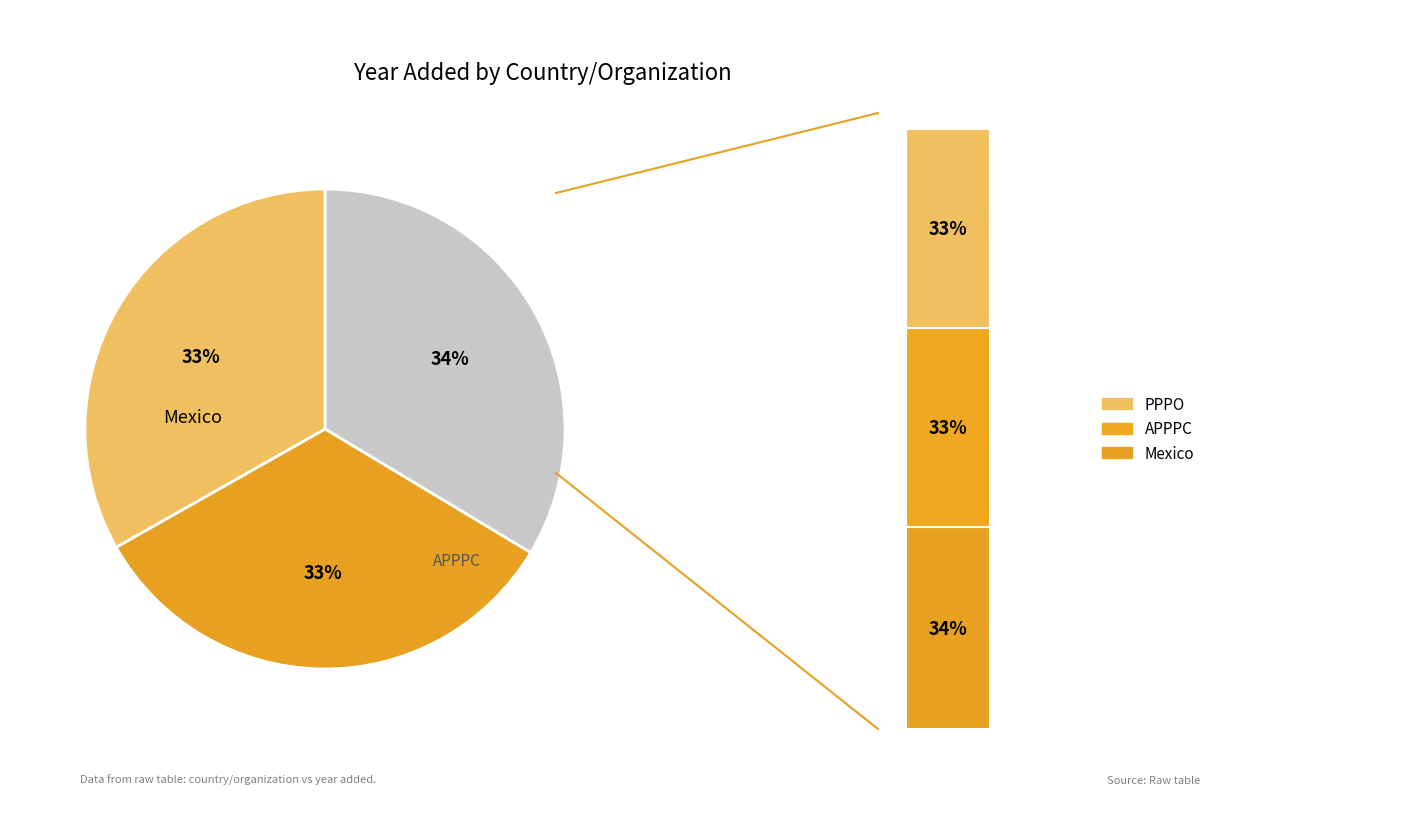

What is the ratio of the value at APPPC to the value at PPPO?

1.0